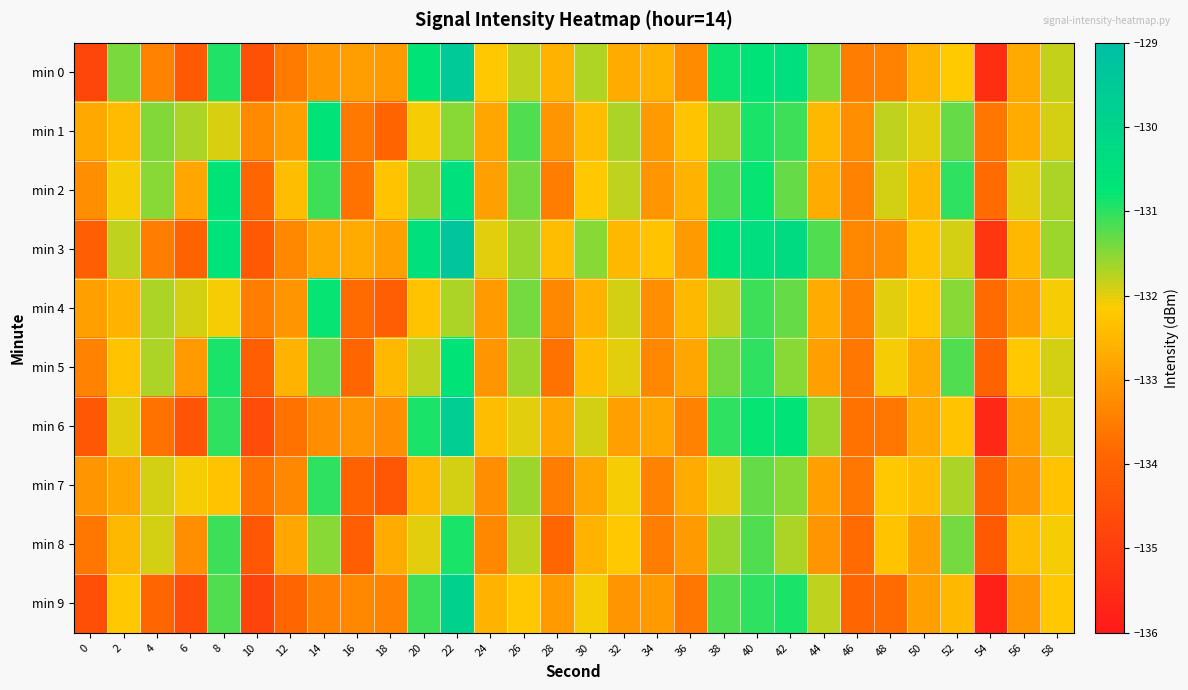

At 24, list the series in order from largest to smallest.

min 3, min 0, min 6, min 9, min 1, min 2, min 4, min 5, min 7, min 8